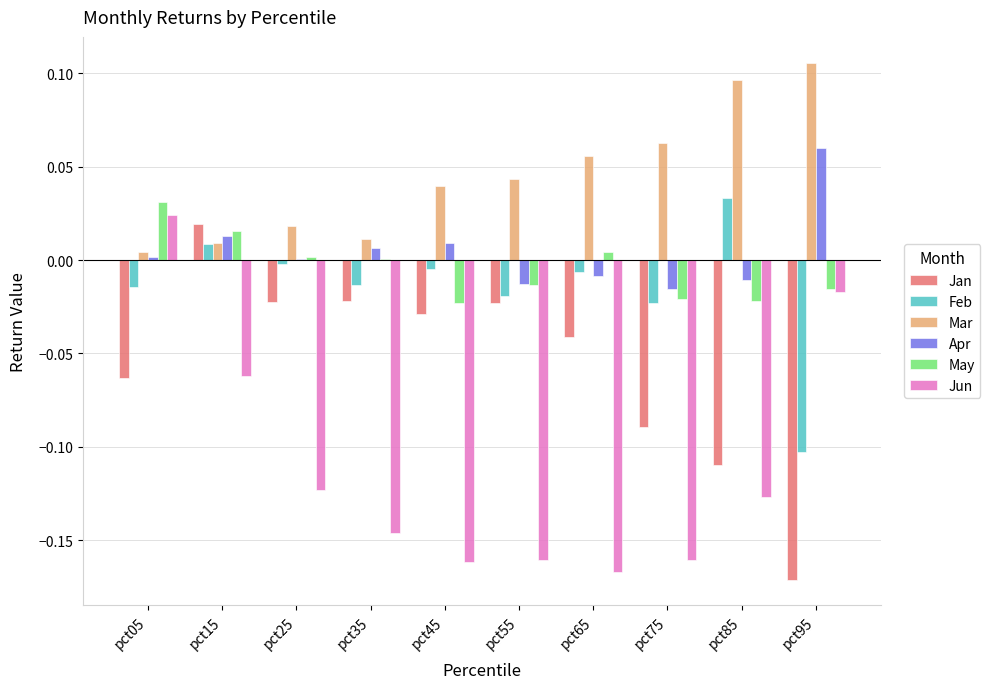

Is the value of Feb at pct25 greater than the value of Apr at pct85?

Yes